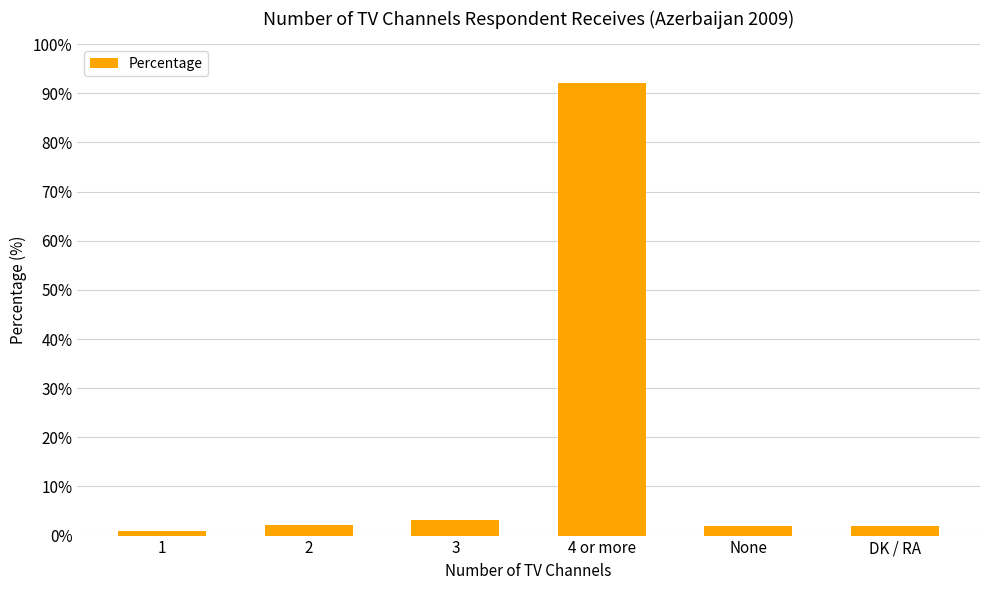

Does the chart contain any negative values?

No